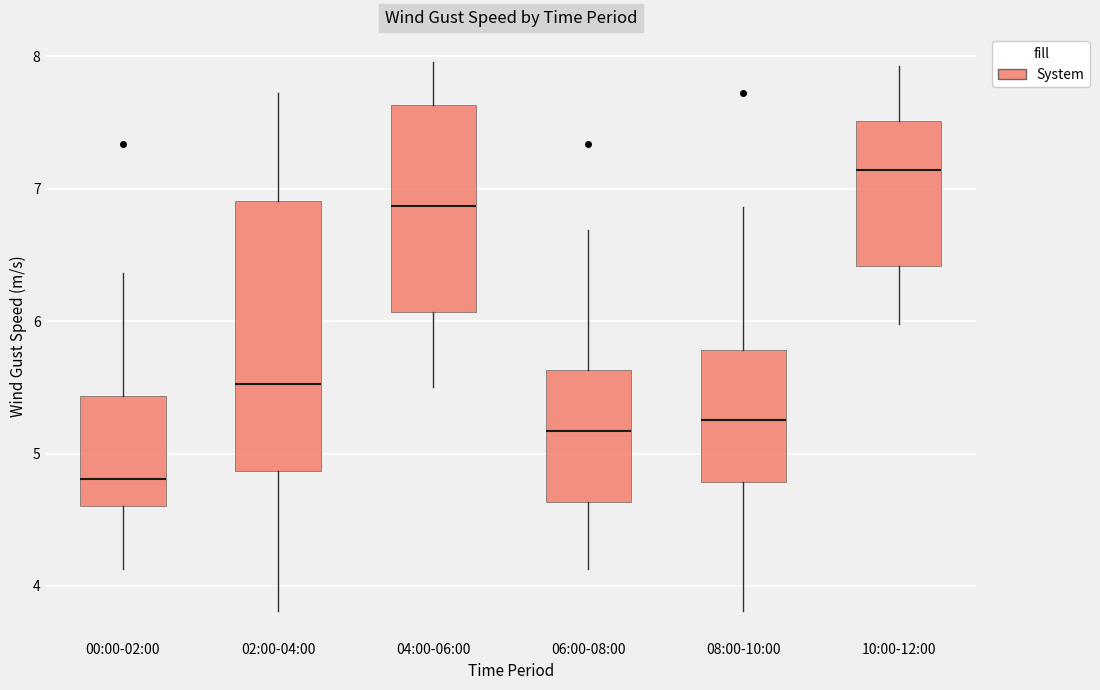

Where does the median line of the box for 00:00-02:00 sit on the y-axis? The values are not printed on the chart, so give them approximately, as read against the axis.

4.8